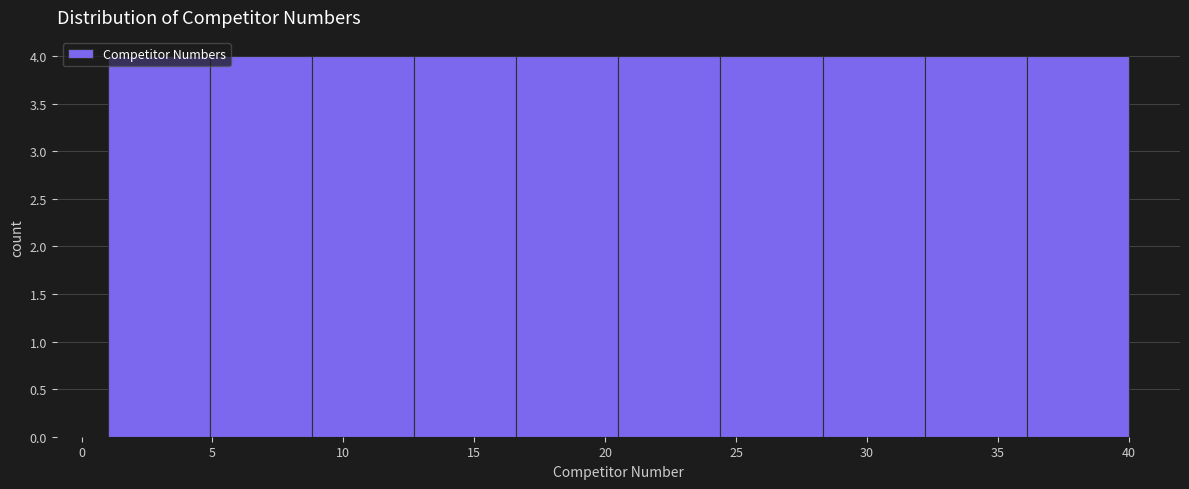

What is the height of the bar covering 24.4 to 28.3 on the x-axis? Neither the bar edges nor the heights are printed on the chart, so give them approximately, as read against the axes.

4